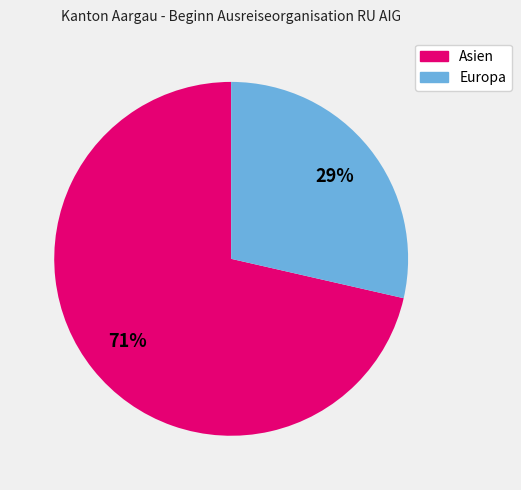

Is there a majority slice in this chart?

Yes